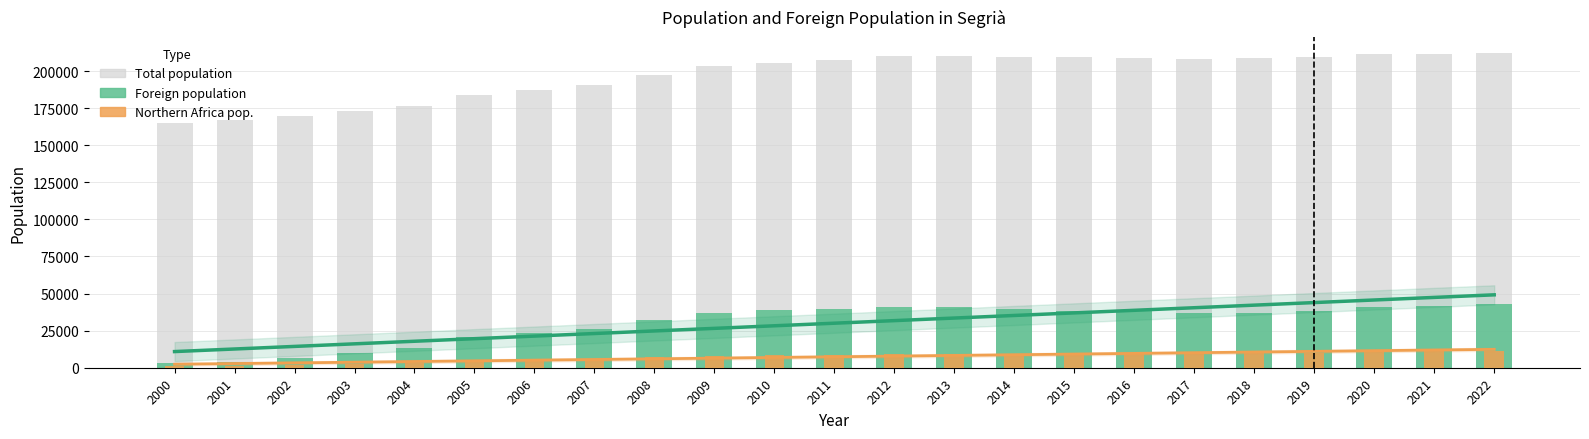

Is it true that Foreign population equals 40924 at 2013?

True